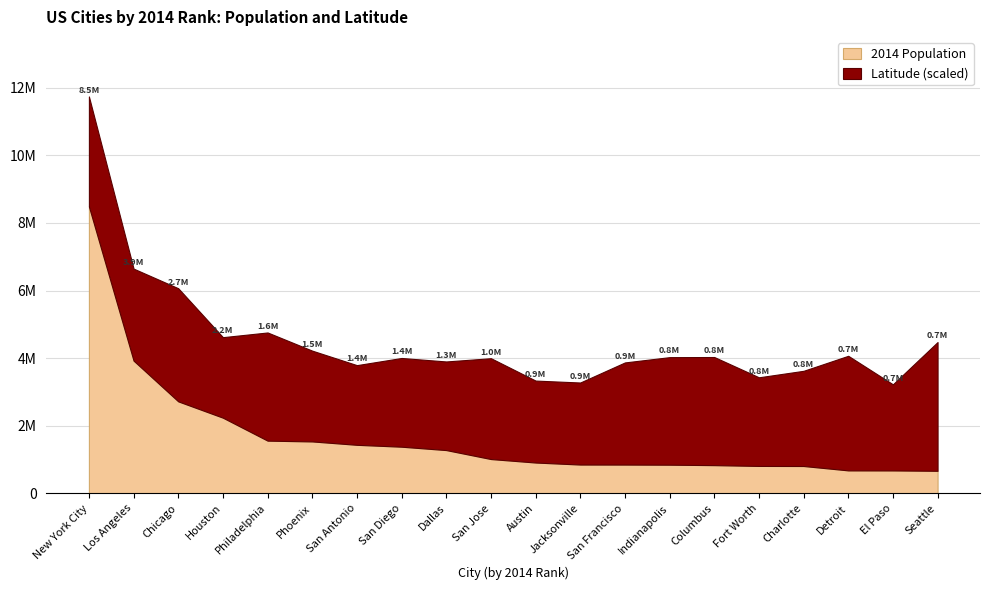

How many lines are shown in the chart?

2